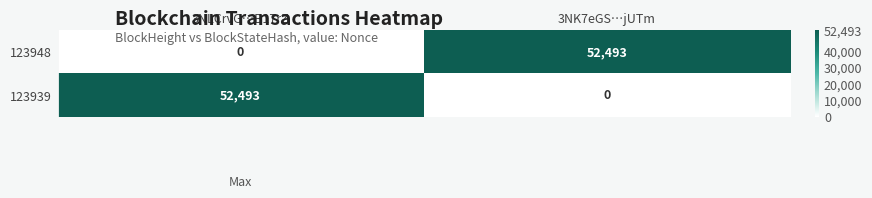

Where is 123948 nearest to the value 26246?

3NLCrvG…B17rZ